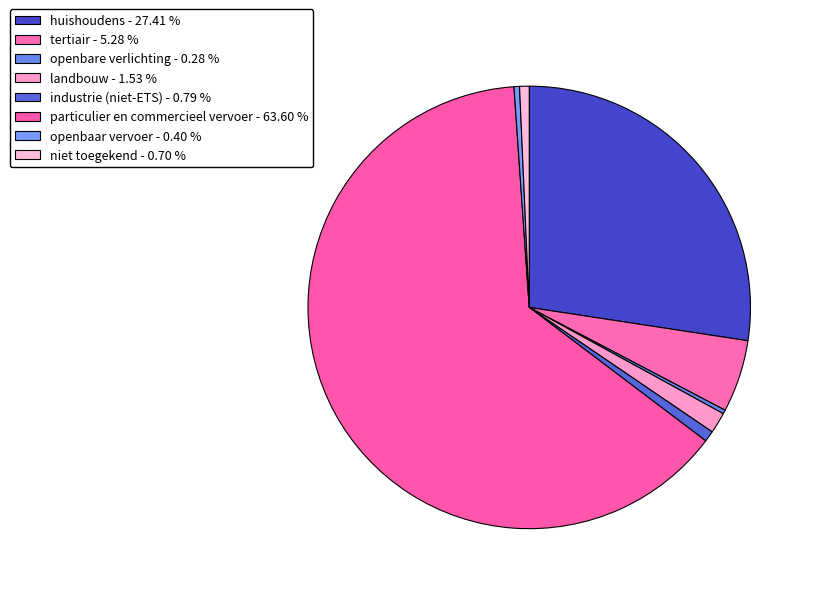

Rank the categories by value from highest to lowest.

particulier en commercieel vervoer, huishoudens, tertiair, landbouw, industrie (niet-ETS), niet toegekend, openbaar vervoer, openbare verlichting